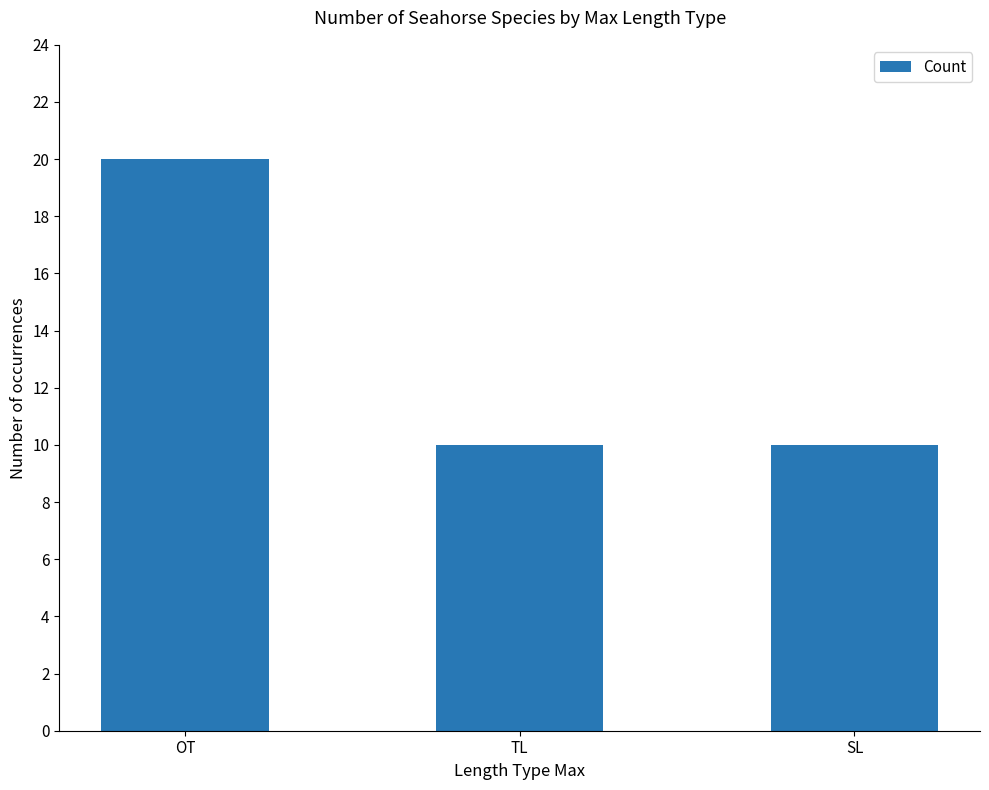

What position from the left is OT?

1